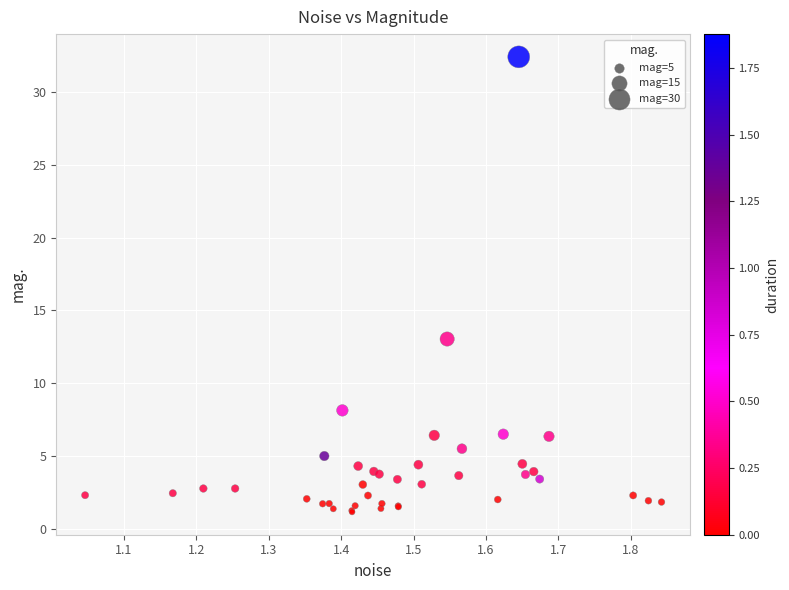

What Y value in the scatter plot is closest to 16?

13.0